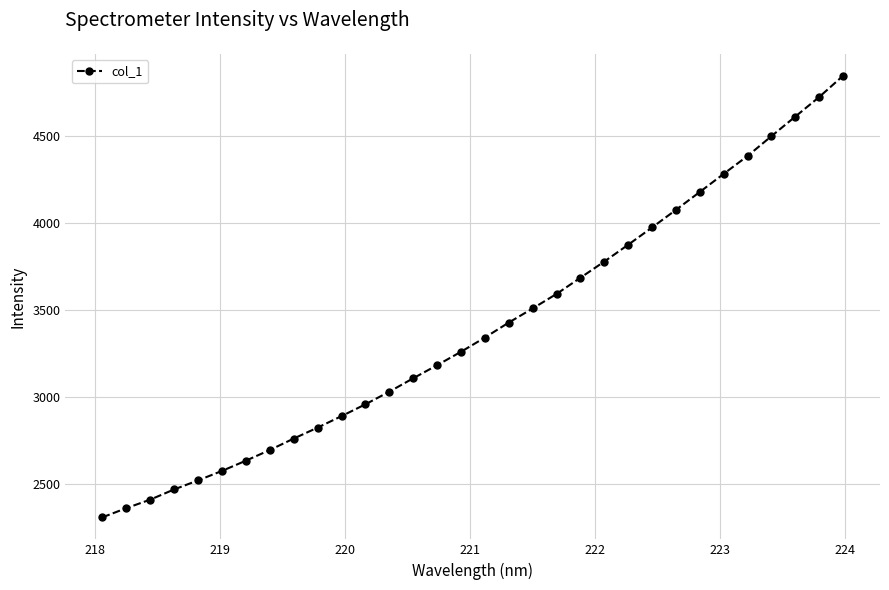

What is the difference between the maximum and minimum values?

2534.9